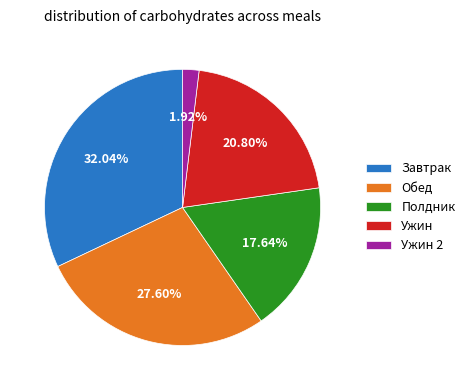

How many slices are in this pie chart?

5